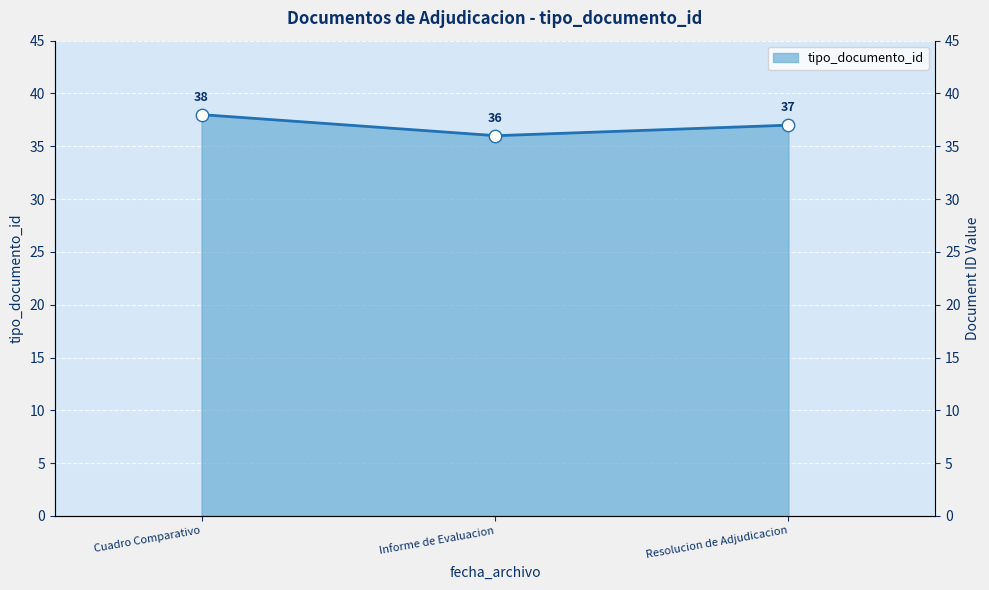

Which has a higher value, Cuadro Comparativo or Resolucion de Adjudicacion?

Cuadro Comparativo